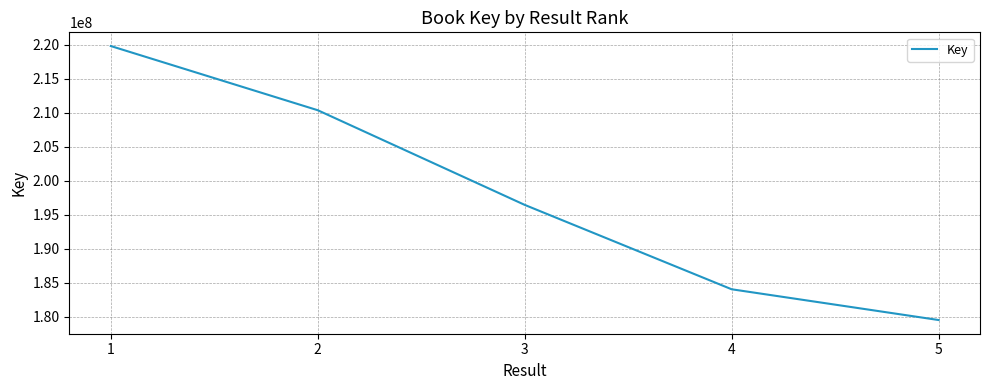

True or false: the data has more than 2 interior local peaks.

False